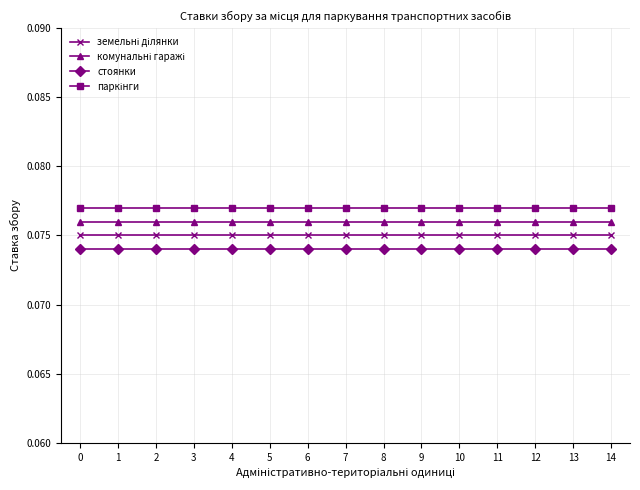

How many lines are shown in the chart?

4